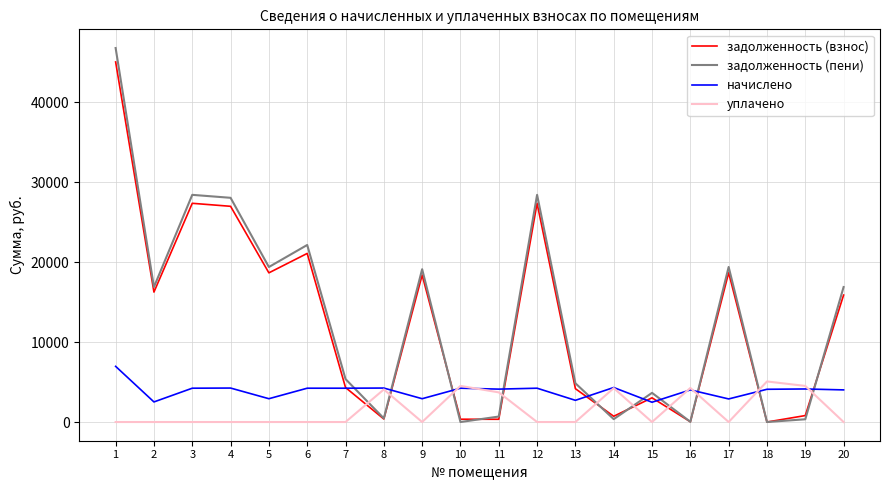

How many times do начислено and задолженность (пени) cross each other?

10